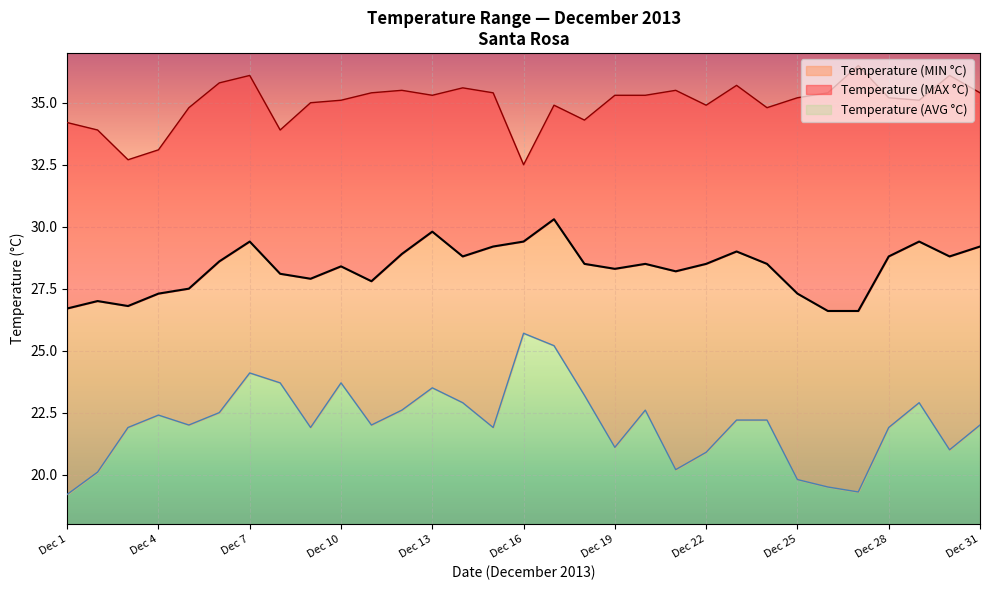

What is the maximum value shown in the chart?

36.5